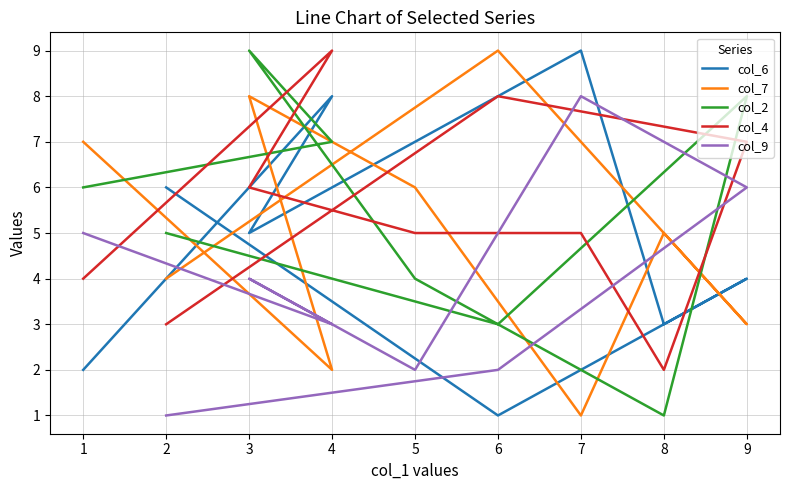

Reading left to right, list all the values displayed in this chart.

col_6: 6	1	4	3	9	7	5	8	2
col_7: 4	9	3	5	1	6	8	2	7
col_2: 5	3	8	1	2	4	9	7	6
col_4: 3	8	7	2	5	5	6	9	4
col_9: 1	2	6	7	8	2	4	3	5